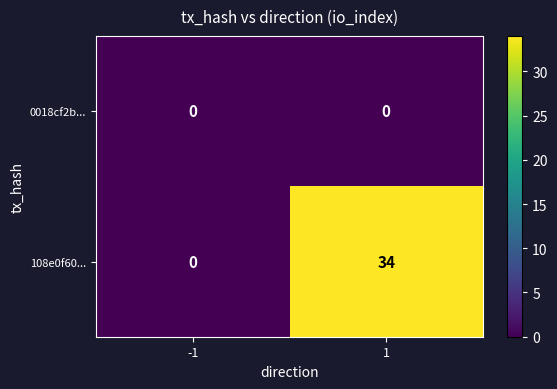

List the series in order of their peak value, highest first.

108e0f60..., 0018cf2b...